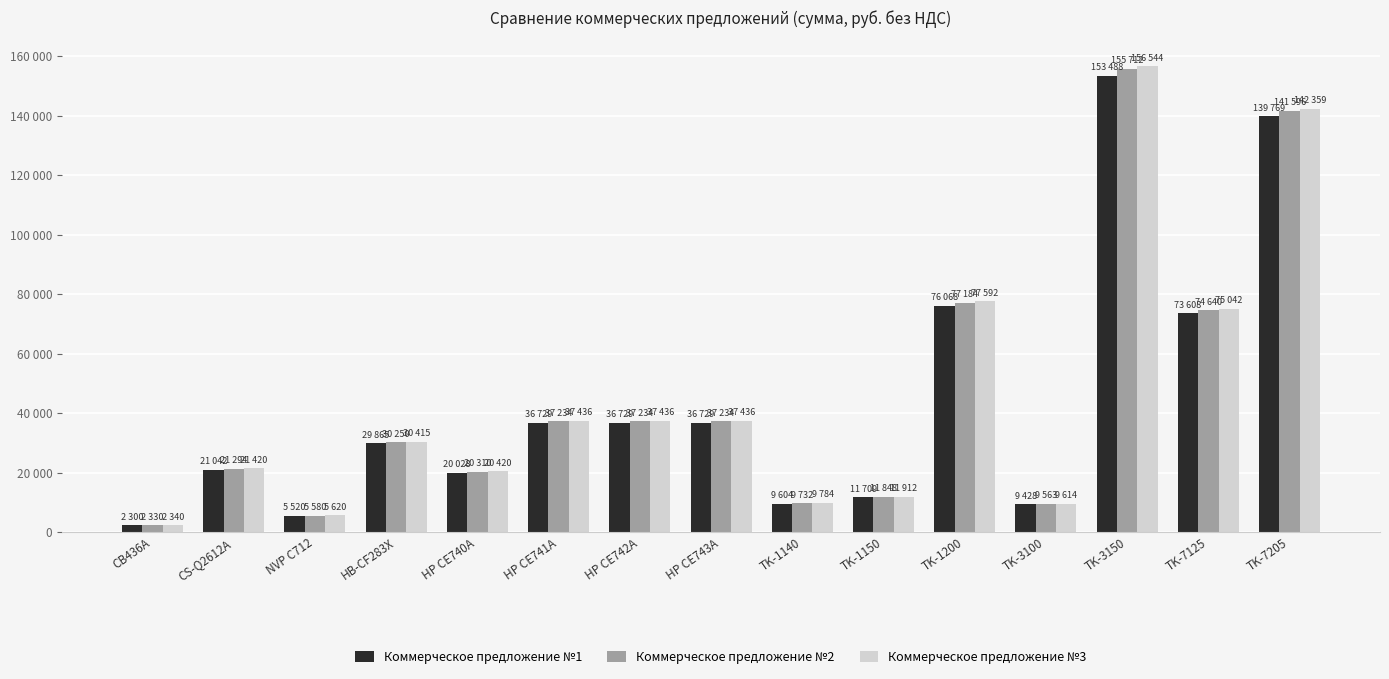

Rank the series at TK-1200 from lowest to highest value.

Коммерческое предложение №1, Коммерческое предложение №2, Коммерческое предложение №3